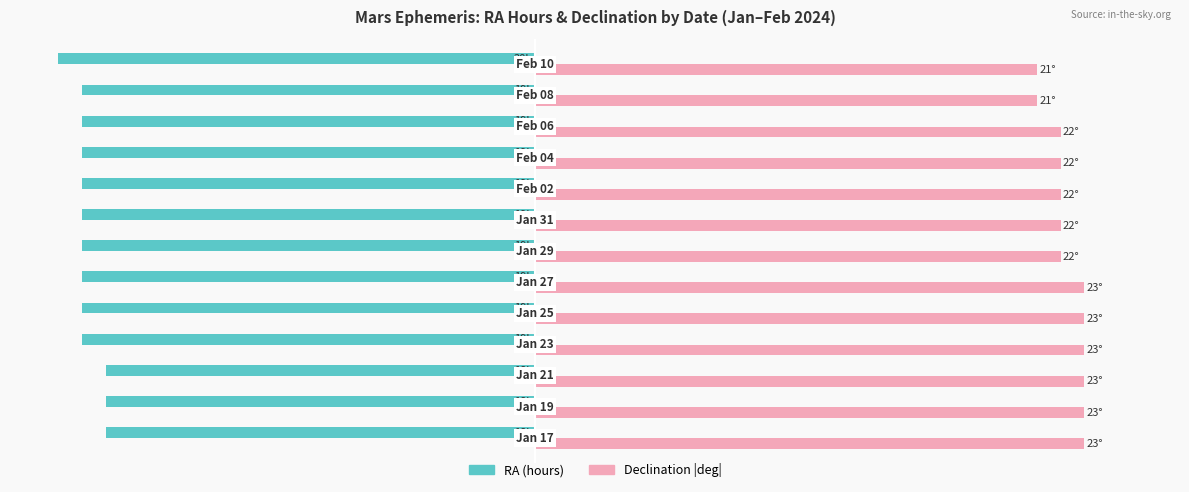

Rank the series by their maximum value, from highest to lowest.

Declination |deg|, RA (hours)